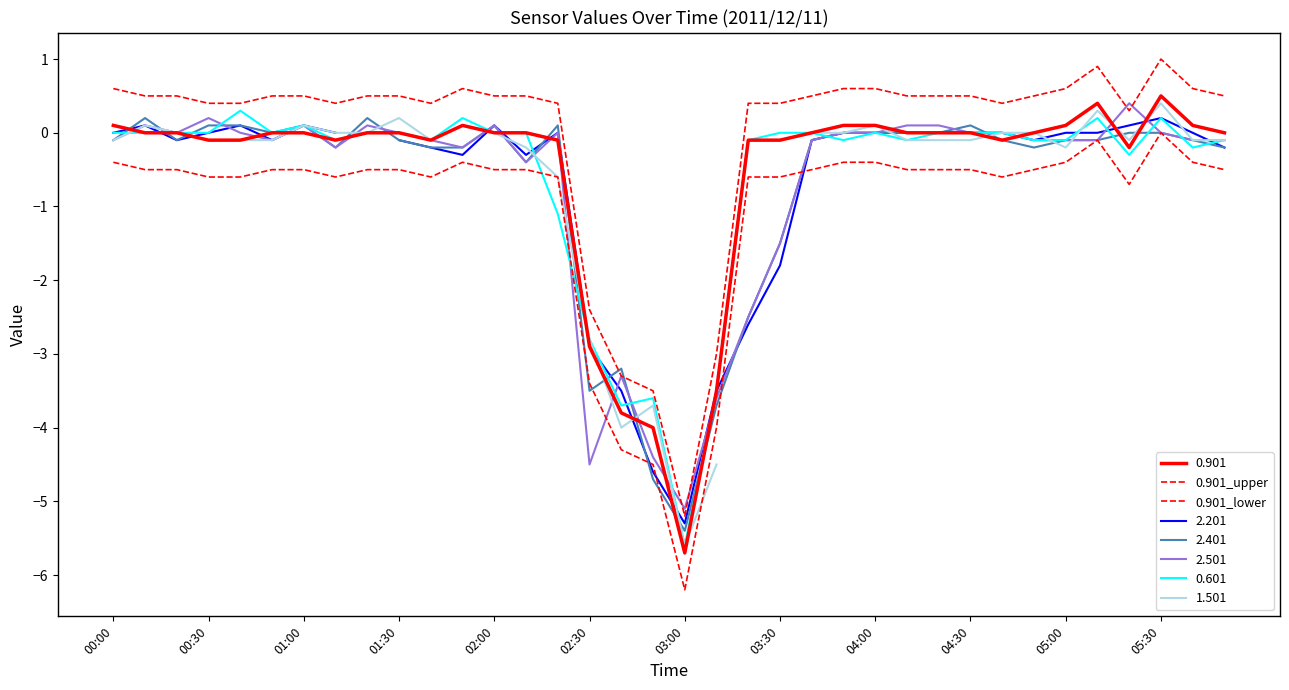

At which label is 0.901_lower closest to -3?

02:30